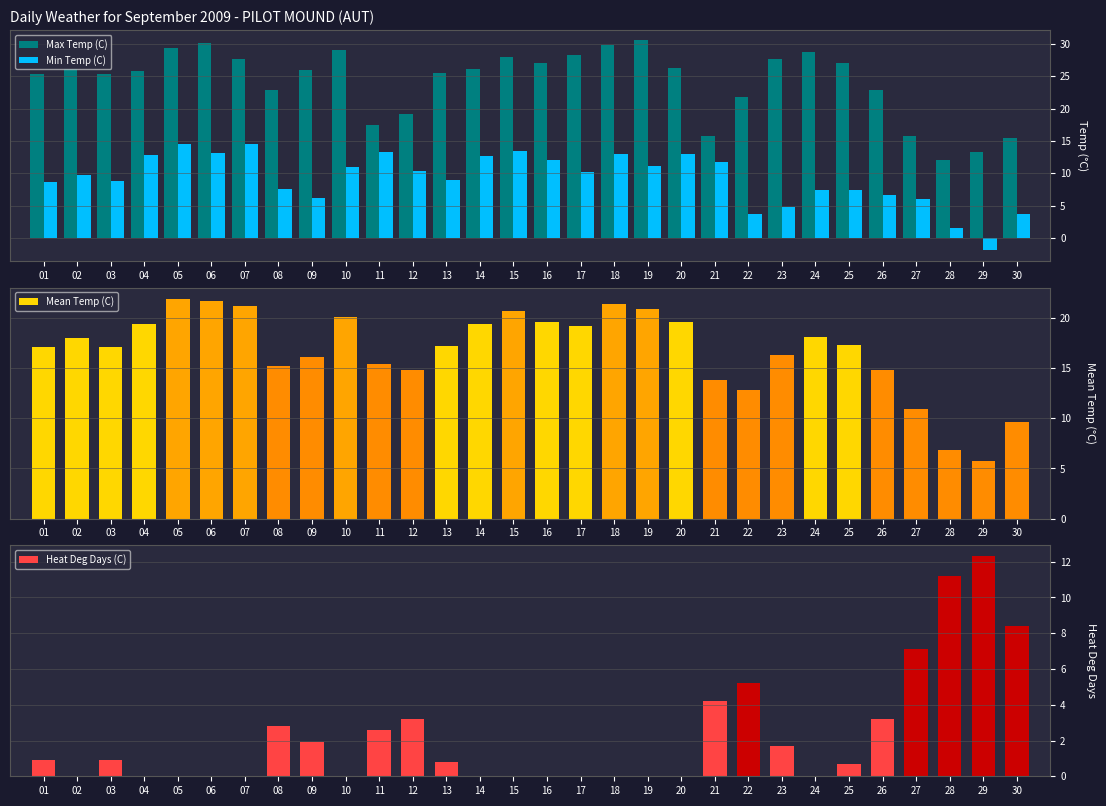

Which series has the largest range (max minus min)?

Max Temp (C)